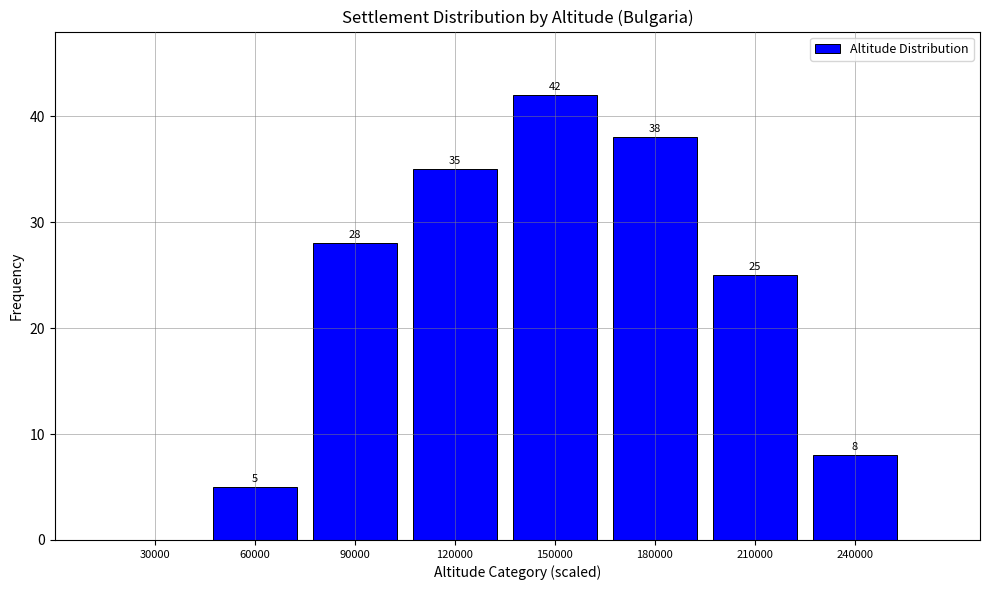

Reading left to right, transcribe all the data shown in this chart.

30000=0	60000=5	90000=28	120000=35	150000=42	180000=38	210000=25	240000=8